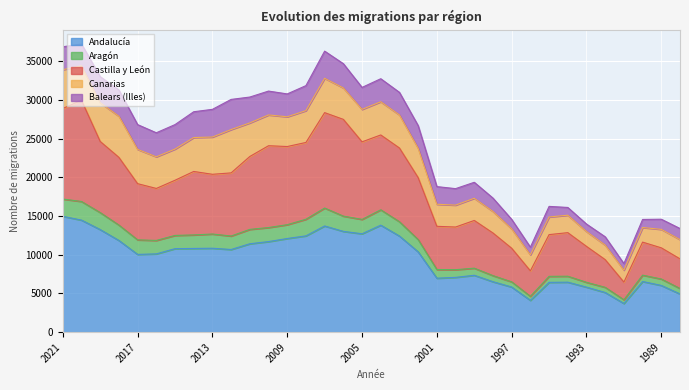

What is the value of the Andalucía point at the 13th from the left?

12103